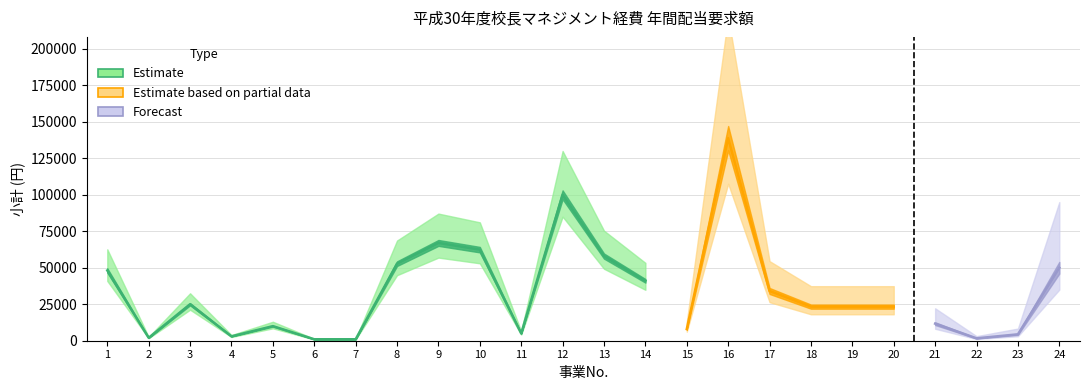

At which category does the chart reach its minimum across all series?

6